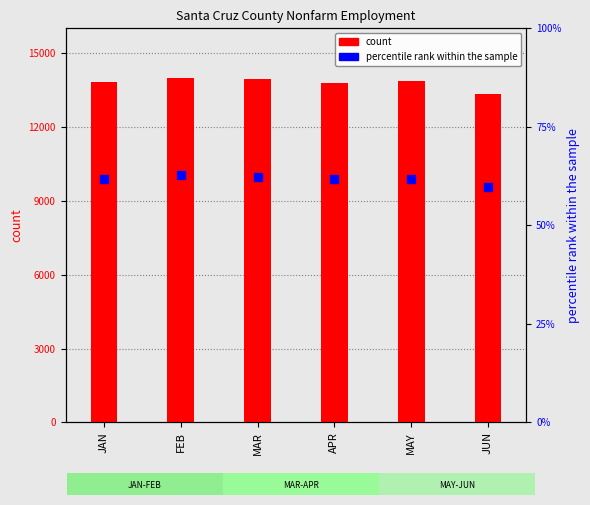

What is the total value across all series at JAN?

13886.7